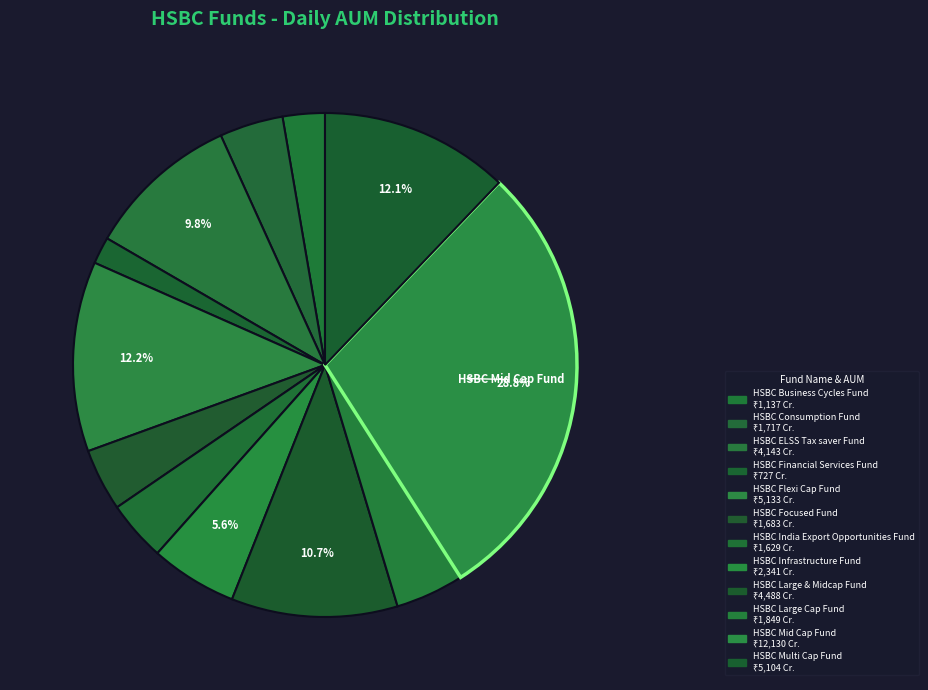

Which category has the smallest portion of the pie?

HSBC Financial Services Fund